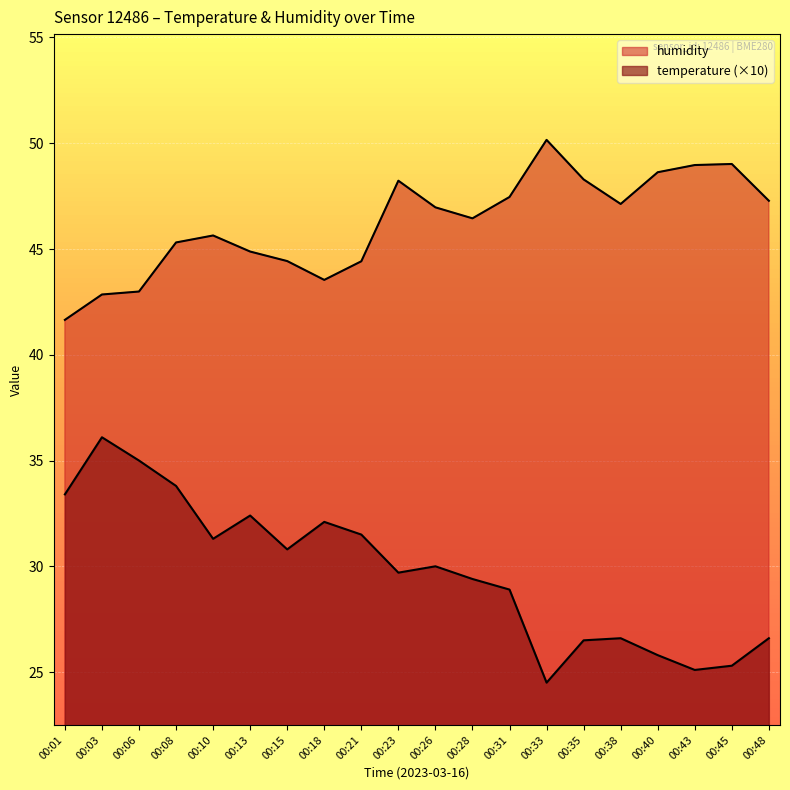

The humidity series shows 48.2 at 00:23. True or false?

True